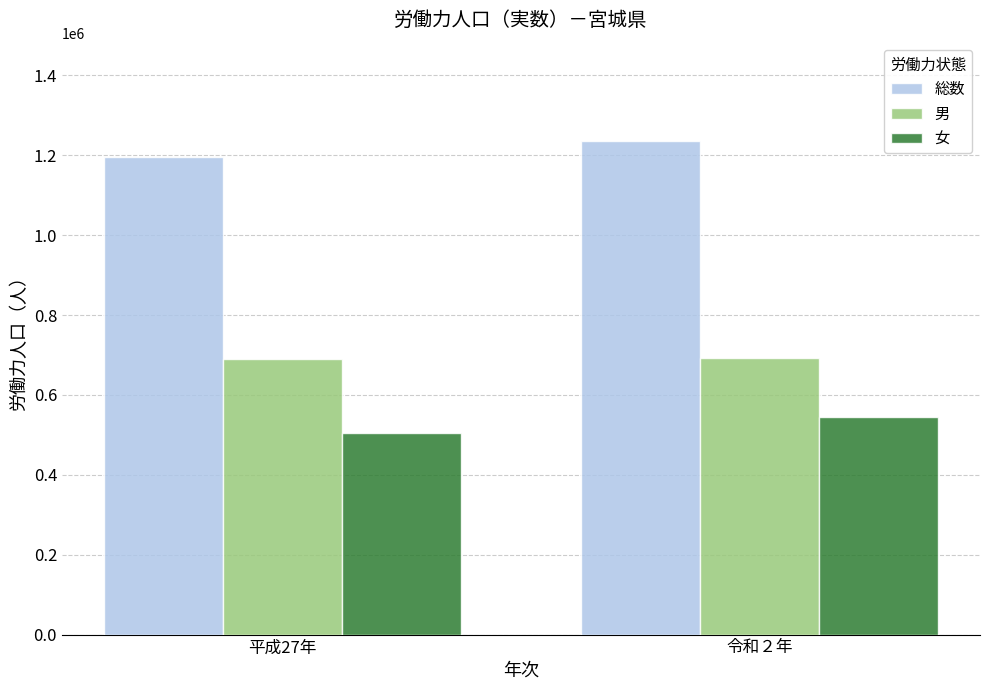

Which series has the largest total across all categories?

総数